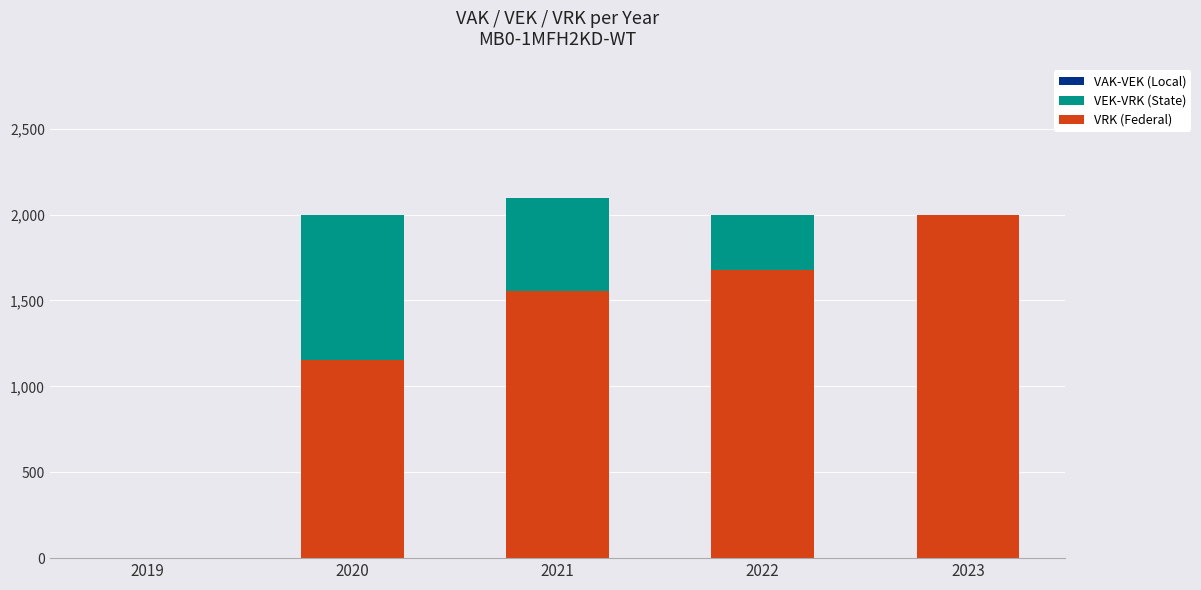

At which category is the sum across all series the highest?

2021